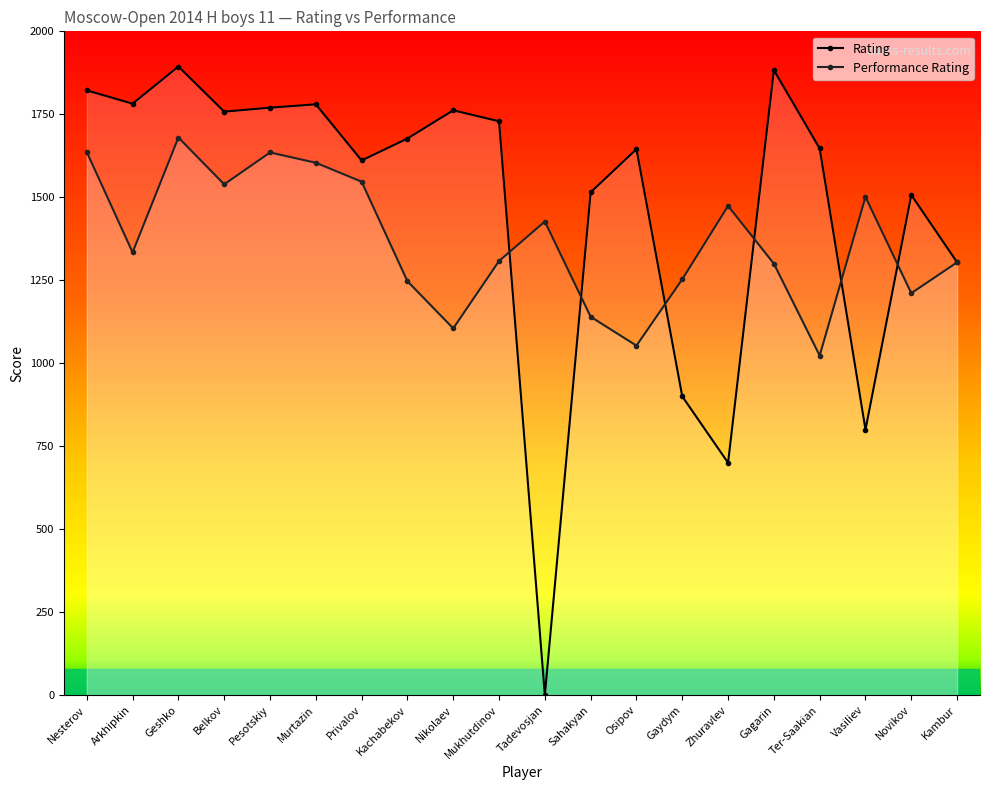

What is the average value of the Rating series?

1474